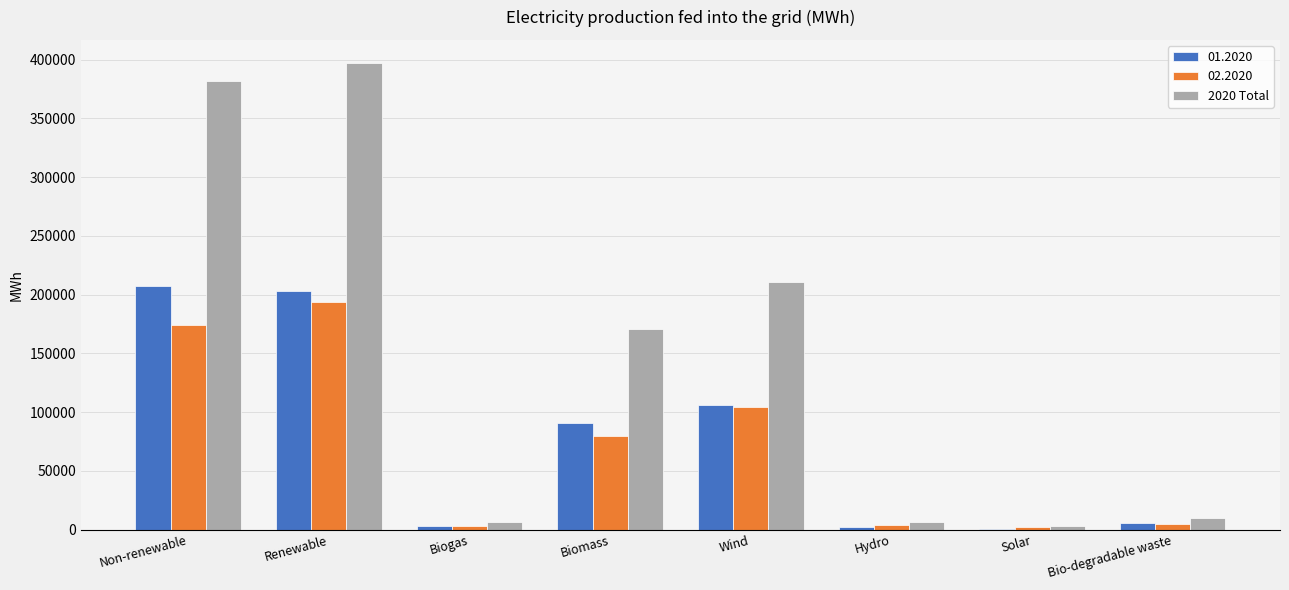

What is the greatest value displayed?

396894.2